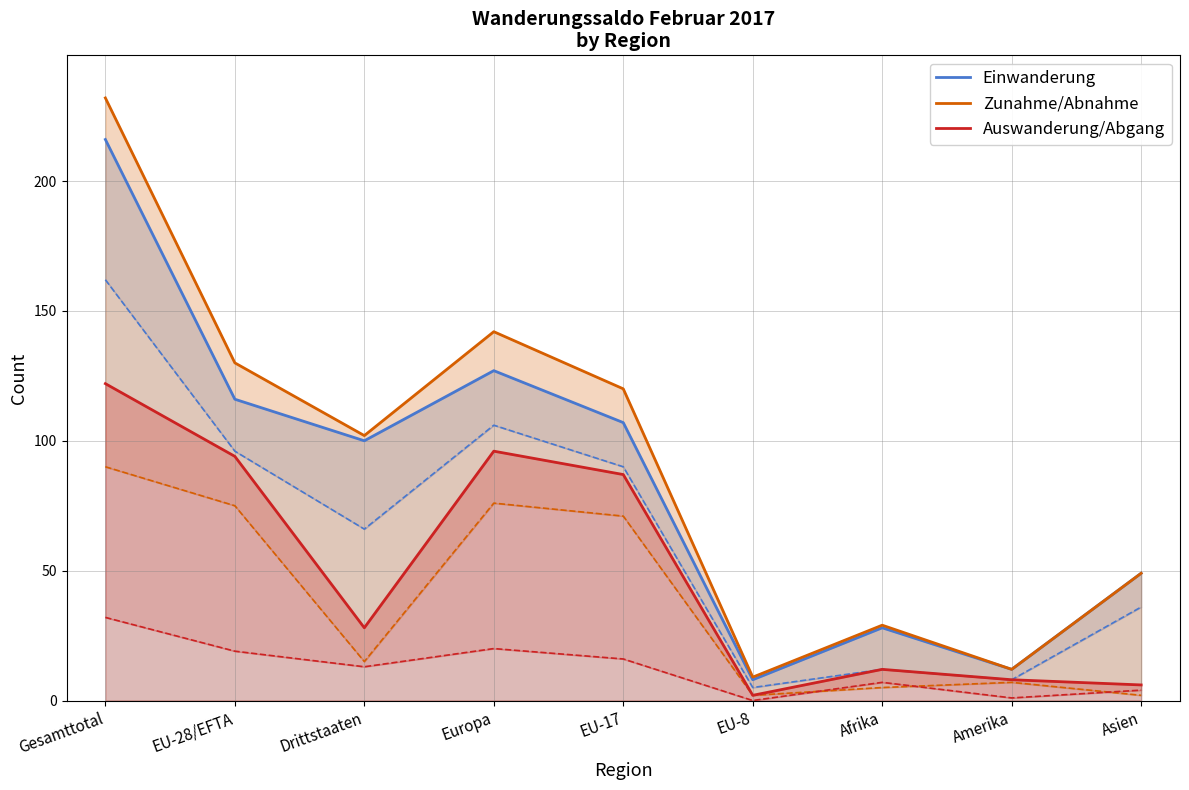

What is the label of the 2nd point from the right?

Amerika